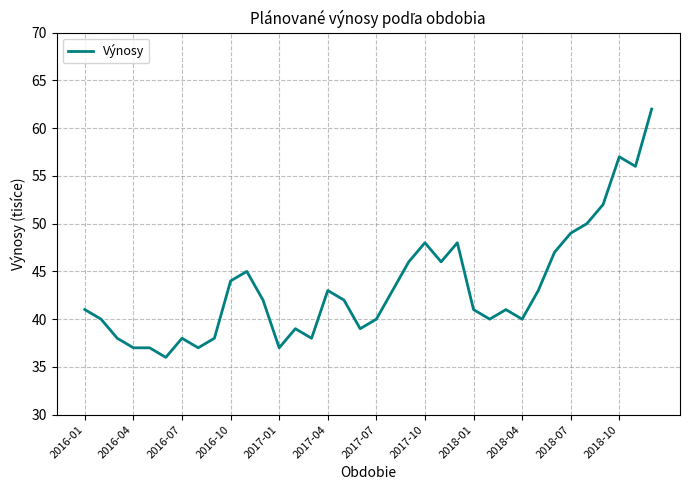

Reading left to right, what are all the values shown in this chart?

41	40	38	37	37	36	38	37	38	44	45	42	37	39	38	43	42	39	40	43	46	48	46	48	41	40	41	40	43	47	49	50	52	57	56	62